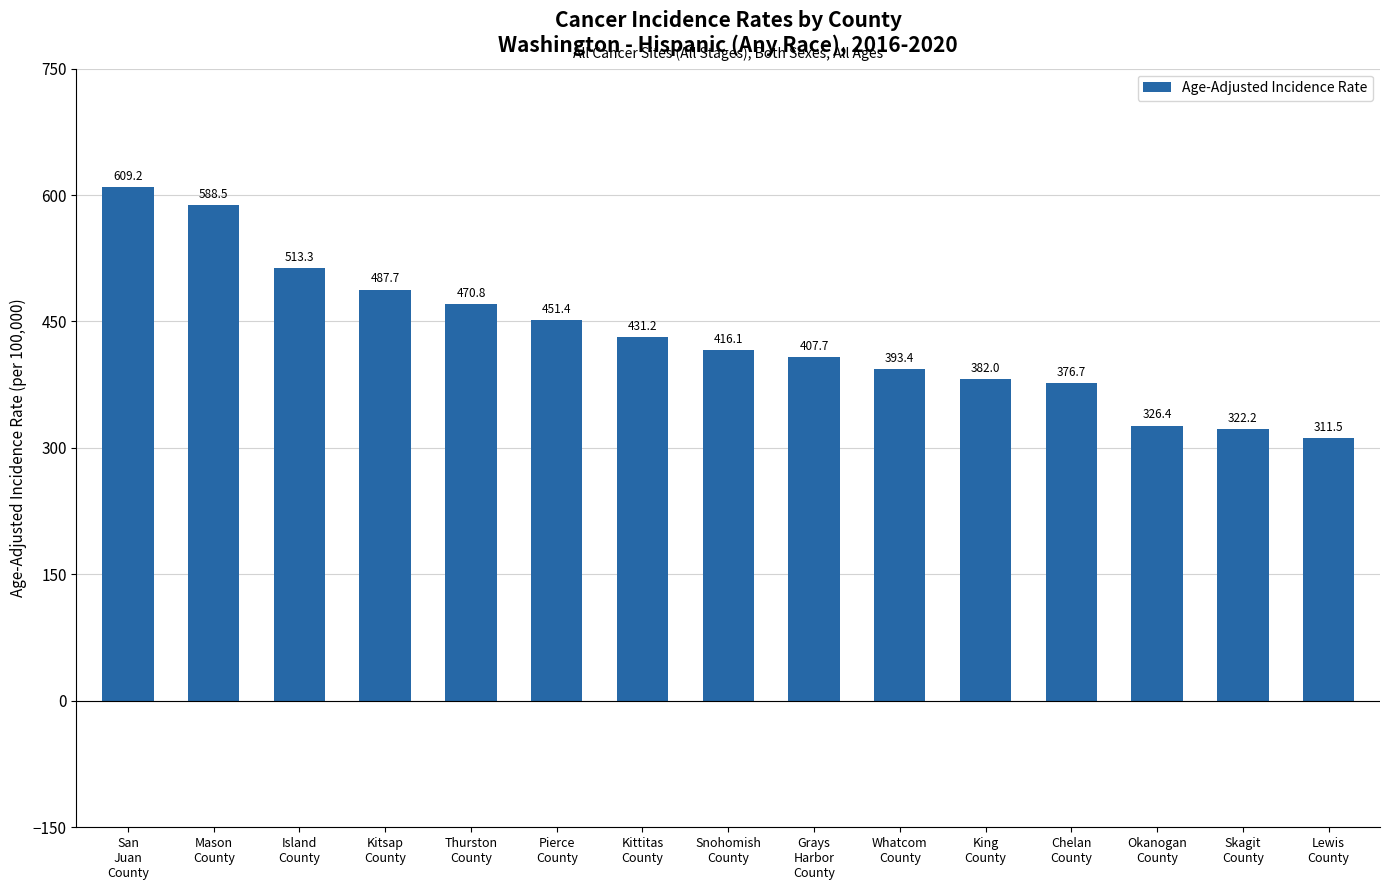

Read the value at San
Juan
County.

609.2